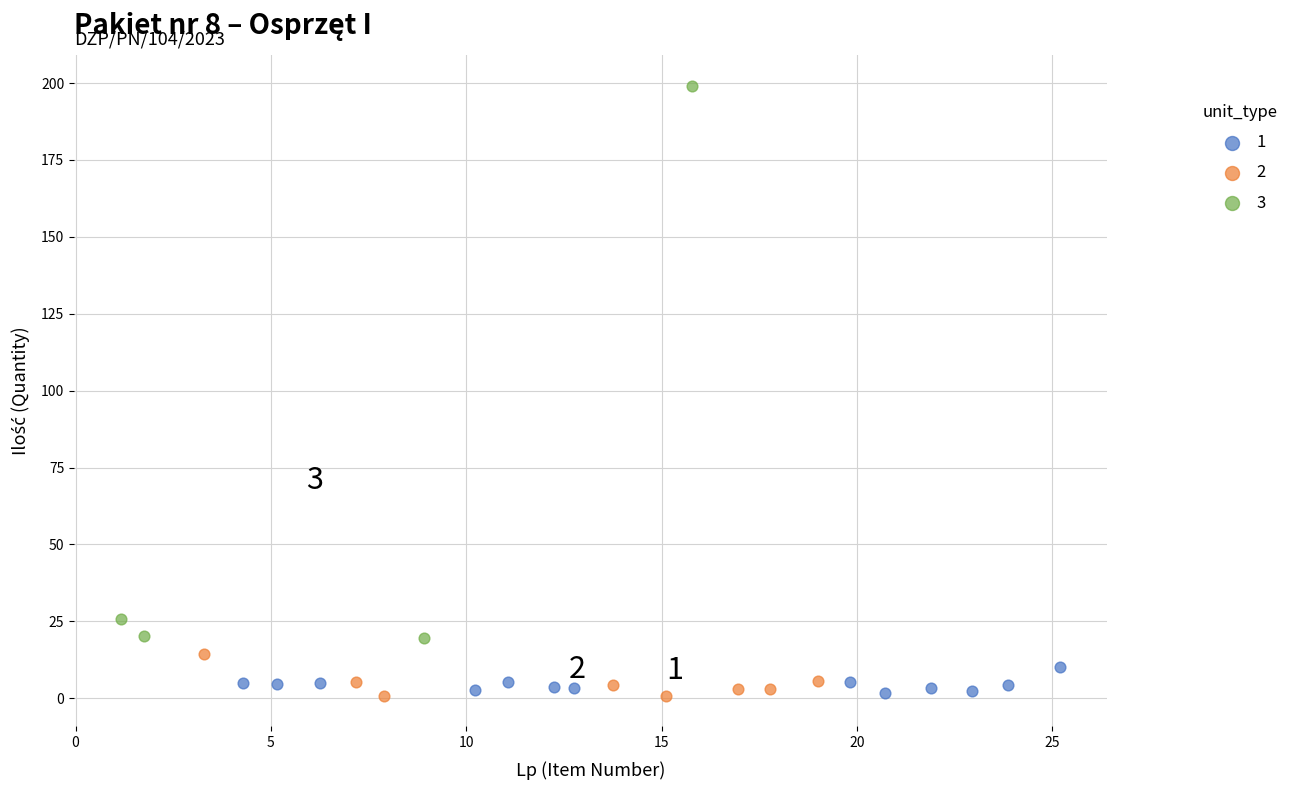

Which series has the widest spread of Y values?

3